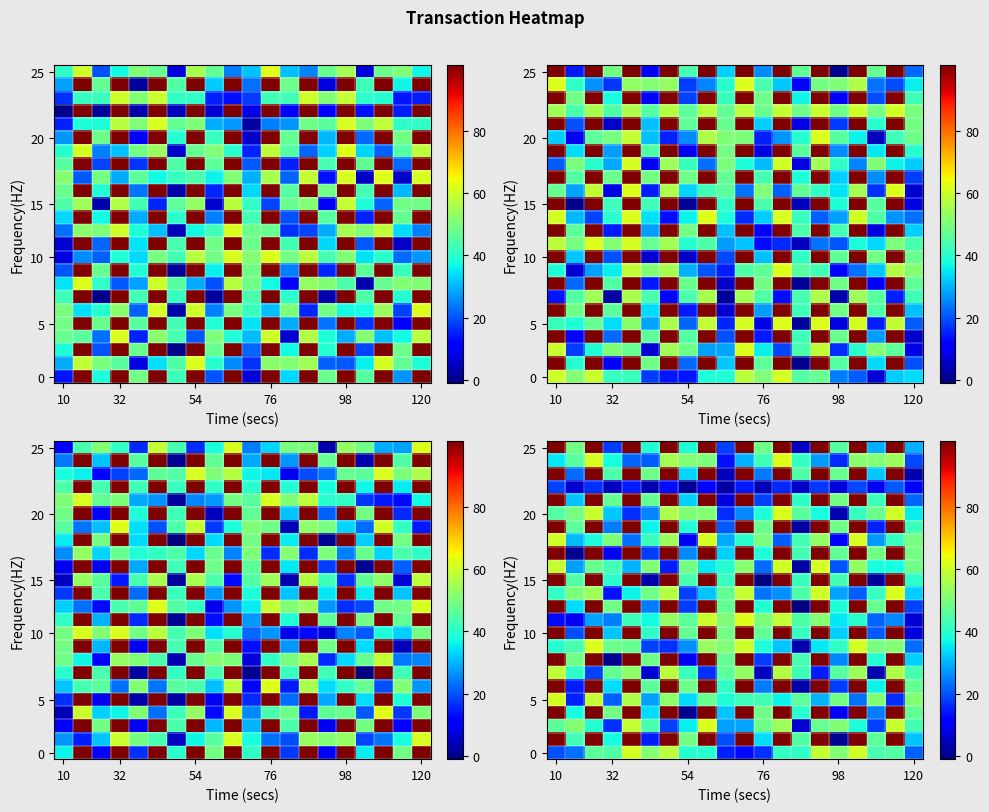

Which category has the highest value across all series?

10